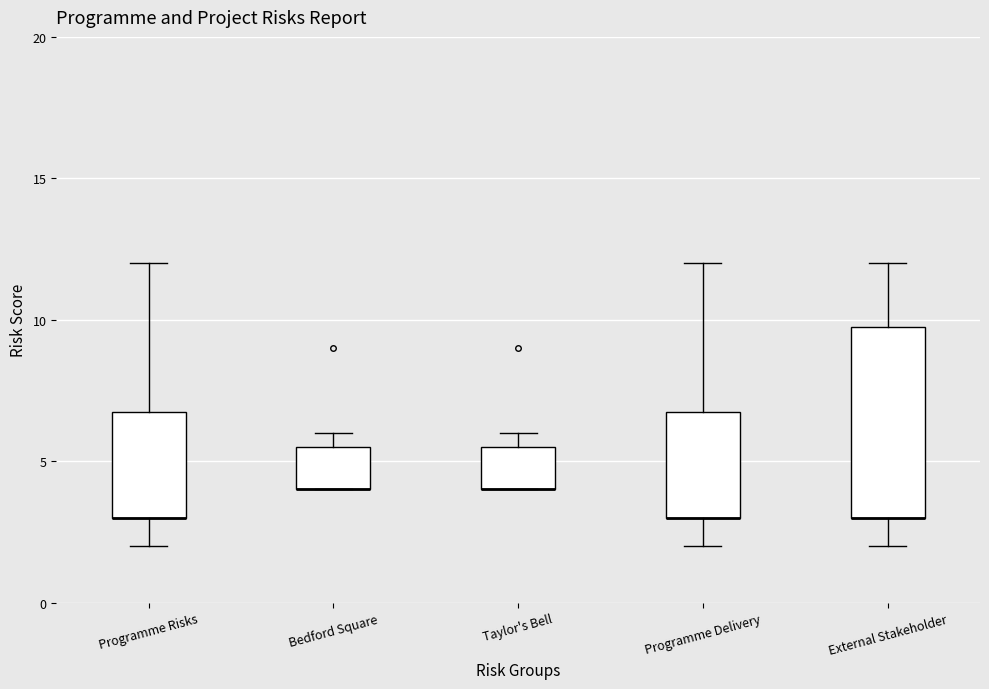

Reading left to right, read every box against the y-axis: the position of its median line, the range the box covers, and the ends of its whiskers. The values are not printed on the chart, so give them approximately, as read against the axis.

Programme Risks: median 3.0 (drawn on the box's lower edge), box 3.0 to 7.0, whiskers 2.0 to 12.0
Bedford Square: median 4.0 (drawn on the box's lower edge), box 4.0 to 5.5, whiskers 4.0 to 6.0
Taylor's Bell: median 4.0 (drawn on the box's lower edge), box 4.0 to 5.5, whiskers 4.0 to 6.0
Programme Delivery: median 3.0 (drawn on the box's lower edge), box 3.0 to 7.0, whiskers 2.0 to 12.0
External Stakeholder: median 3.0 (drawn on the box's lower edge), box 3.0 to 10.0, whiskers 2.0 to 12.0